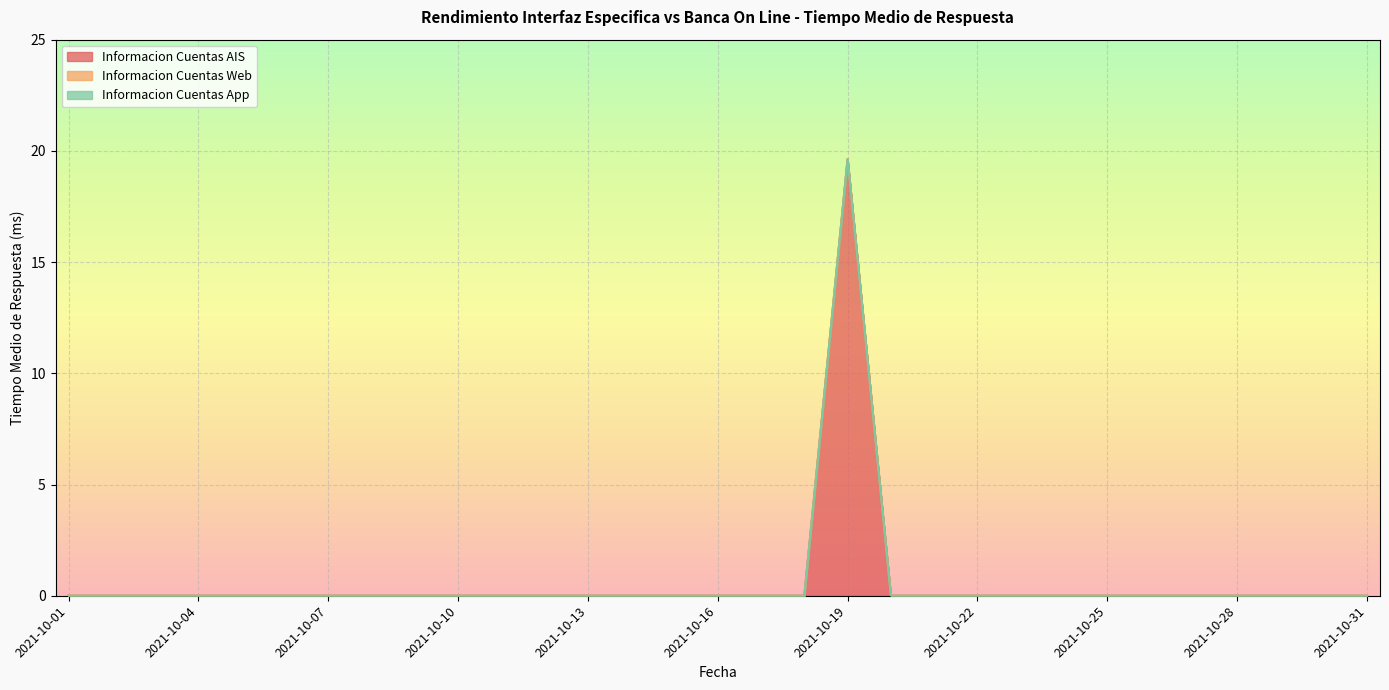

True or false: Informacion Cuentas AIS and Informacion Cuentas App cross at least once.

False